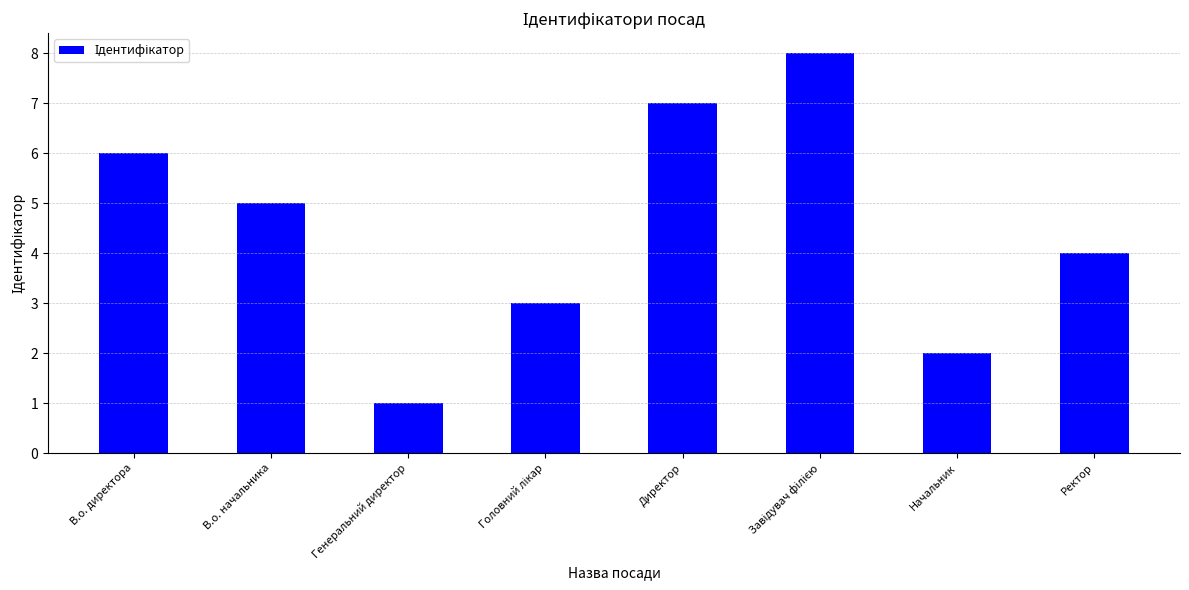

Between Директор and Генеральний директор, which is larger?

Директор